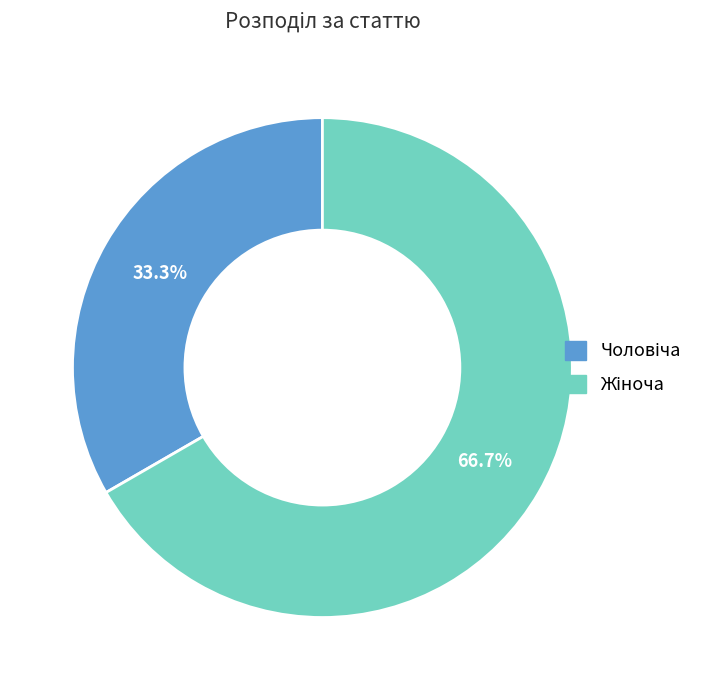

Does any single category account for the majority?

Yes